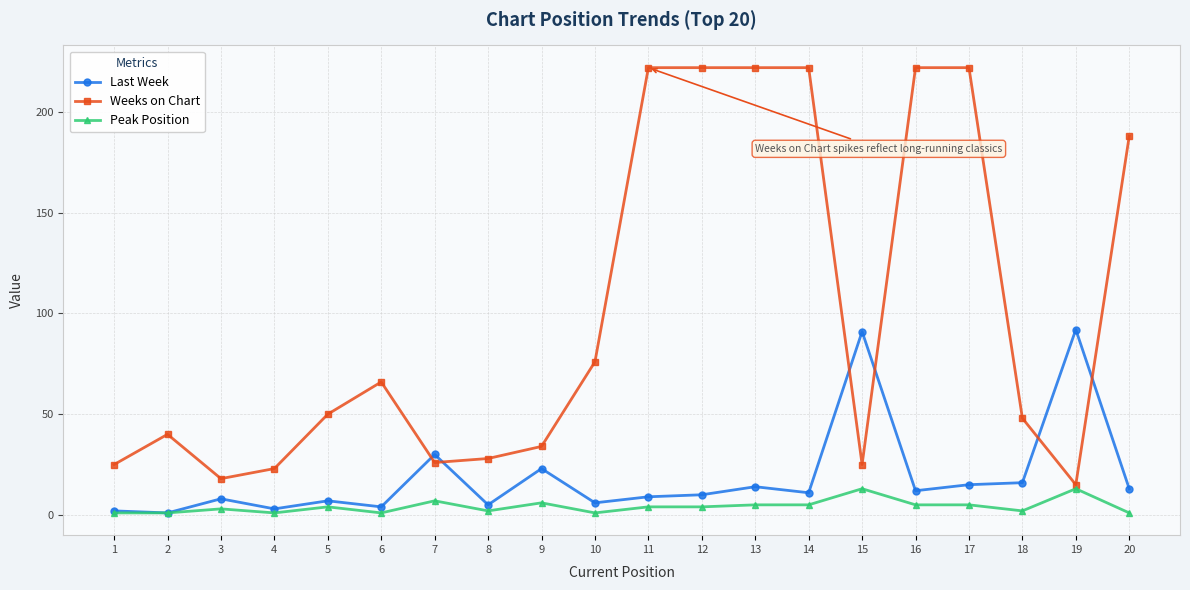

Which series has the largest total across all categories?

Weeks on Chart